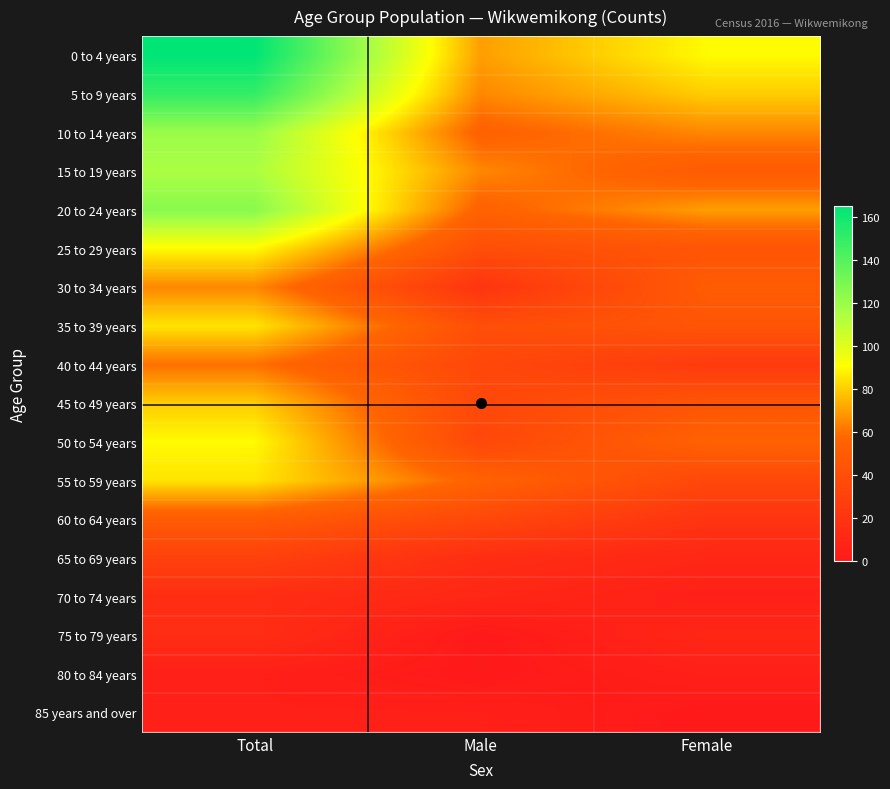

Reading left to right, extract all data points from this chart.

0 to 4 years: Total=165	Male=70	Female=90
5 to 9 years: Total=150	Male=65	Female=80
10 to 14 years: Total=120	Male=55	Female=65
15 to 19 years: Total=115	Male=65	Female=50
20 to 24 years: Total=125	Male=55	Female=70
25 to 29 years: Total=90	Male=40	Female=45
30 to 34 years: Total=65	Male=20	Female=50
35 to 39 years: Total=85	Male=40	Female=45
40 to 44 years: Total=60	Male=35	Female=25
45 to 49 years: Total=80	Male=35	Female=45
50 to 54 years: Total=90	Male=35	Female=55
55 to 59 years: Total=85	Male=55	Female=35
60 to 64 years: Total=50	Male=35	Female=20
65 to 69 years: Total=30	Male=15	Female=10
70 to 74 years: Total=15	Male=10	Female=5
75 to 79 years: Total=15	Male=0	Female=10
80 to 84 years: Total=5	Male=0	Female=5
85 years and over: Total=5	Male=5	Female=0